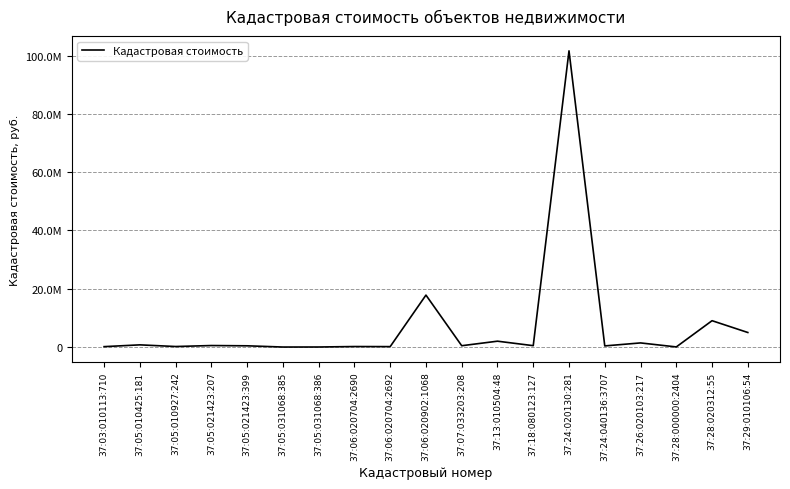

Does the chart have visible grid lines?

Yes